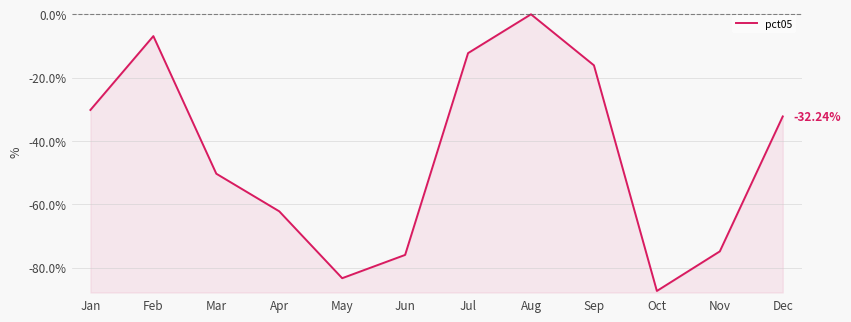

Where is the first local minimum?

May